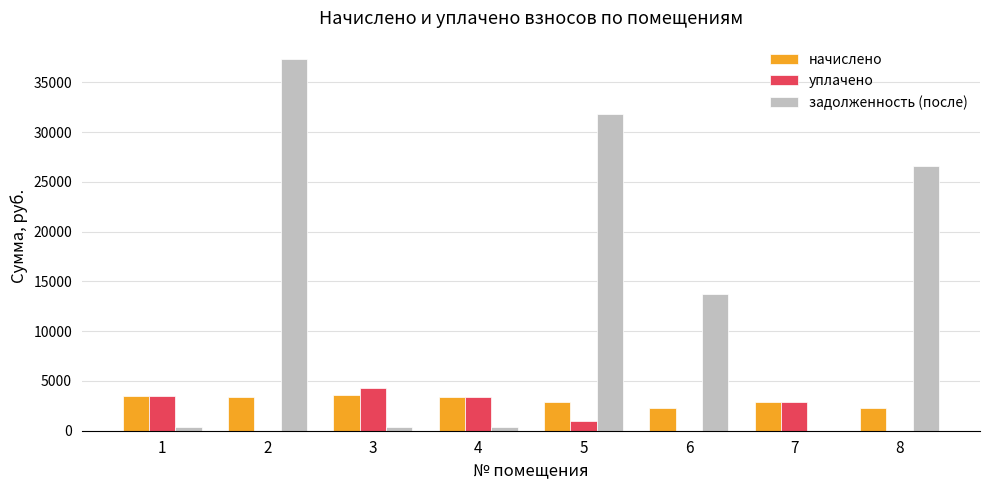

Between 1 and 8, which series saw the biggest shift?

задолженность (после)